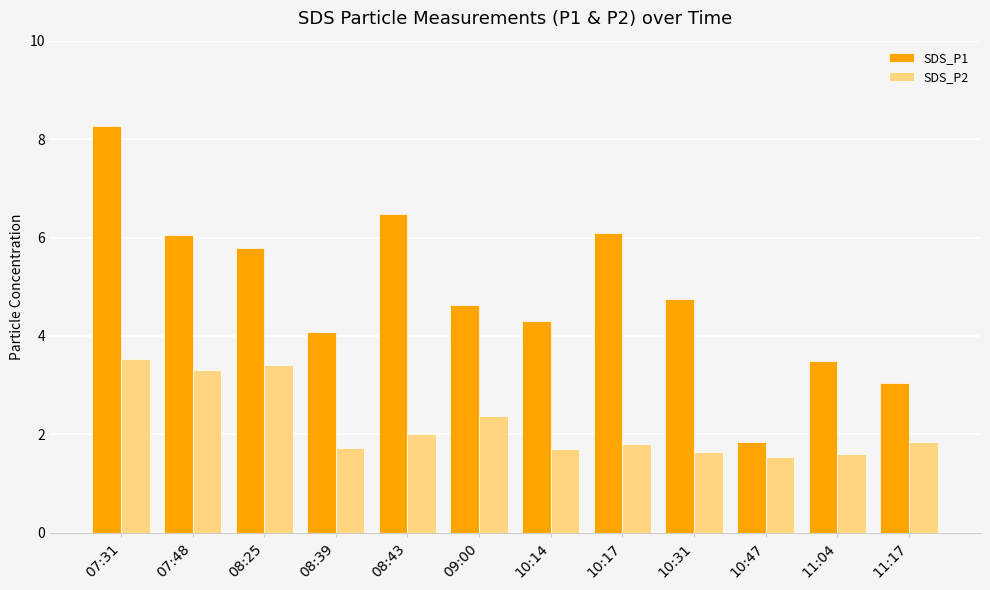

True or false: SDS_P1 has a value of 7.0 at 10:14.

False